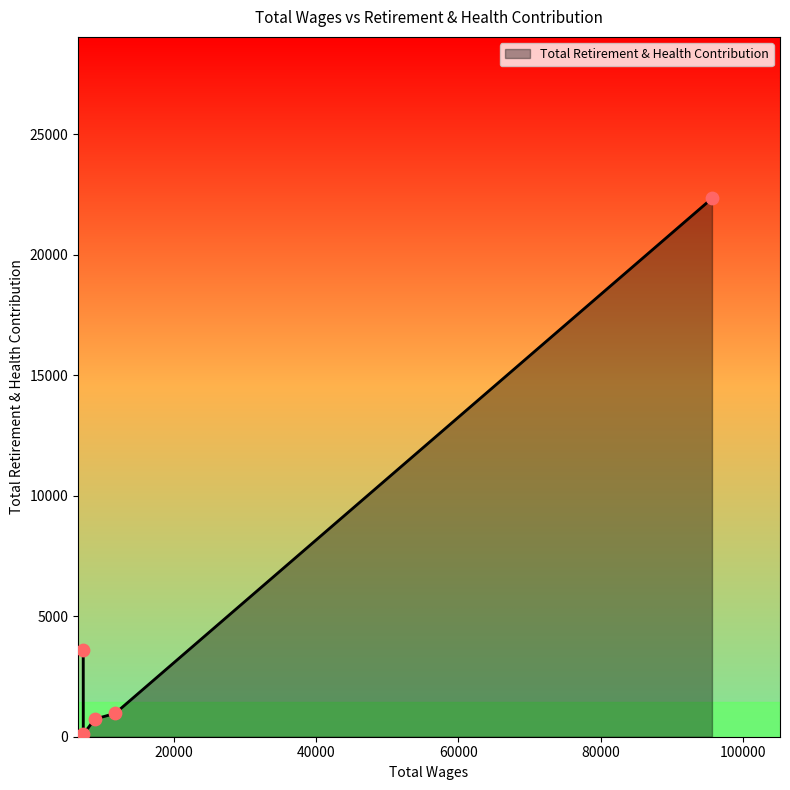

True or false: there are more than 1 points higher than both neighbors.

False